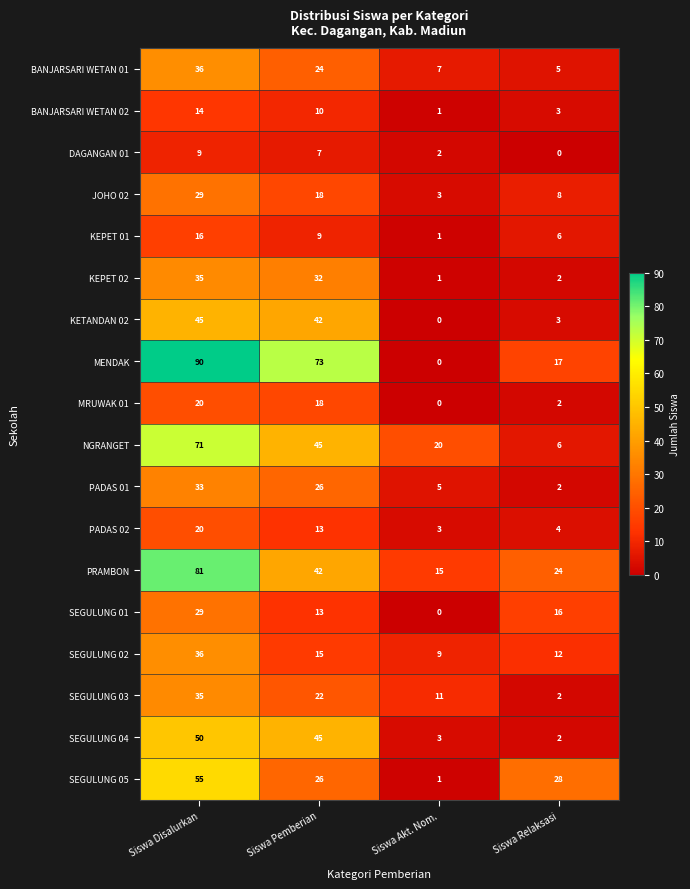

List the labels in order of KEPET 01 value, smallest first.

Siswa Akt. Nom., Siswa Relaksasi, Siswa Pemberian, Siswa Disalurkan